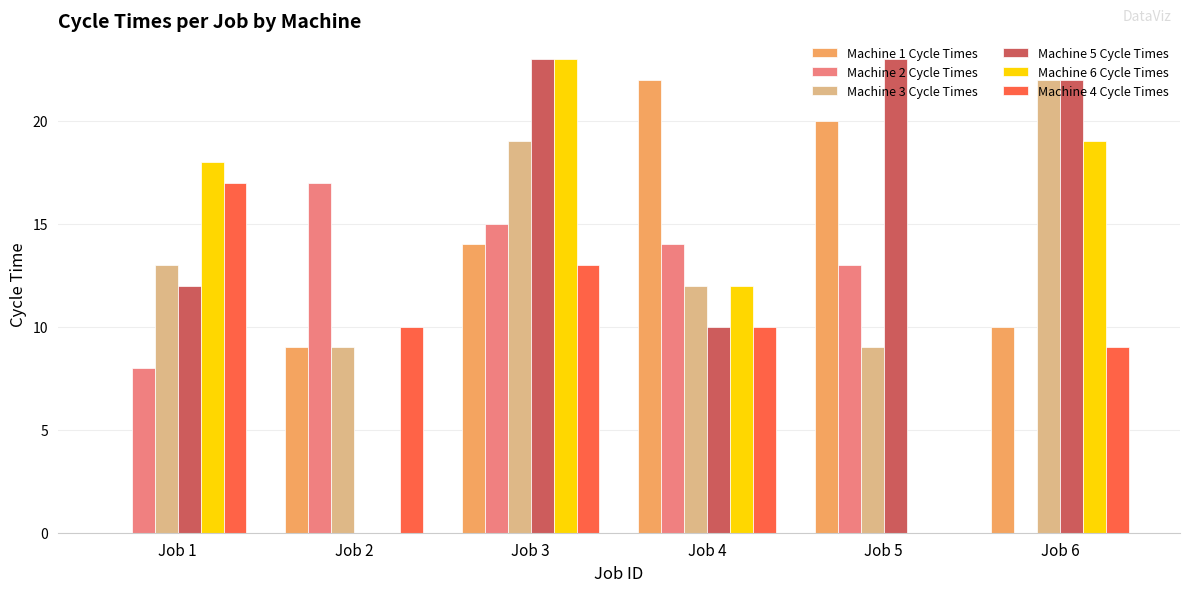

At which category is the sum across all series the highest?

Job 3